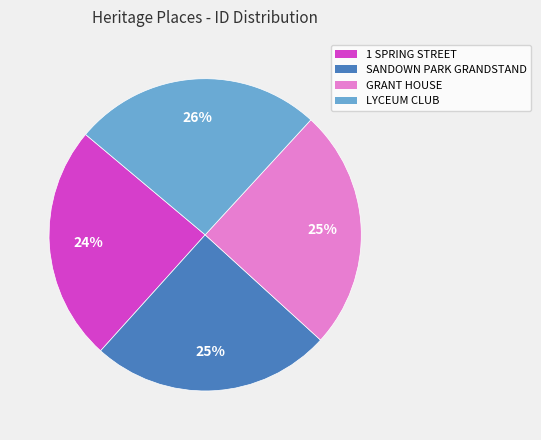

To the nearest percent, what is the average slice percentage?

25%